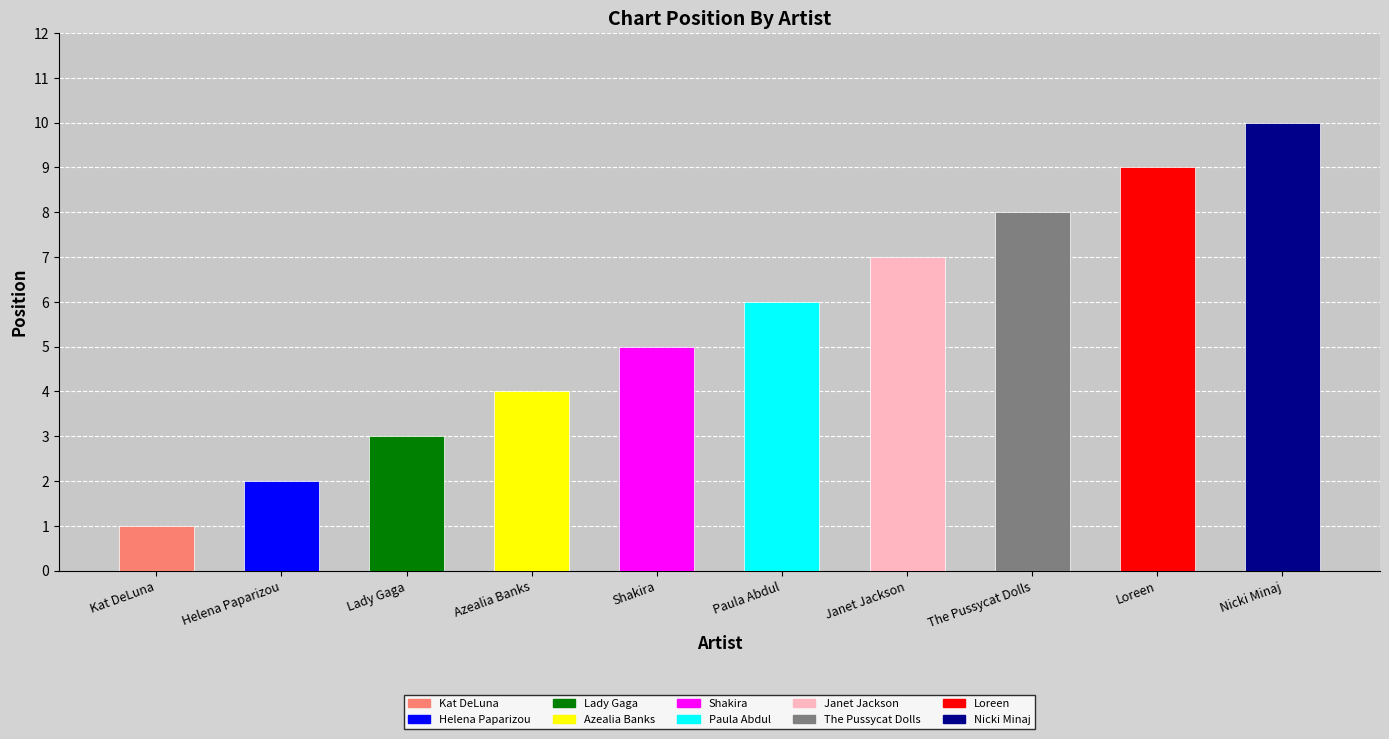

What is the greatest value displayed?

10